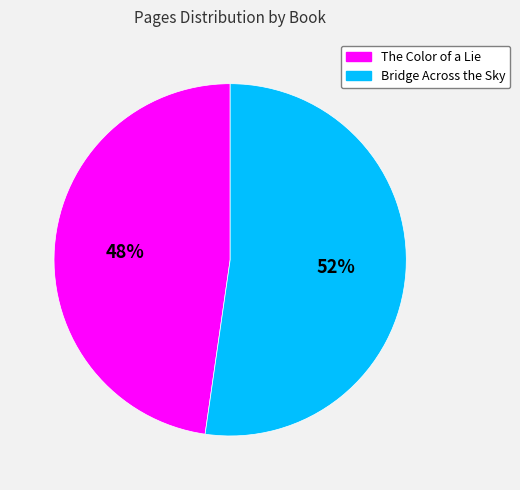

Approximately how many times larger is the value at The Color of a Lie compared to Bridge Across the Sky?

0.9